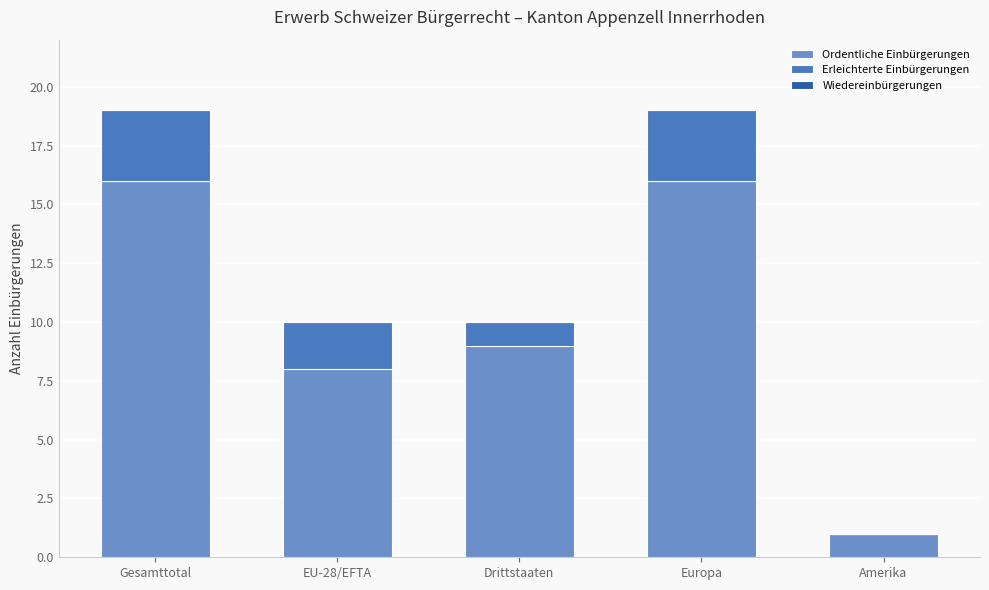

What is the highest value of the Ordentliche Einbürgerungen series?

16